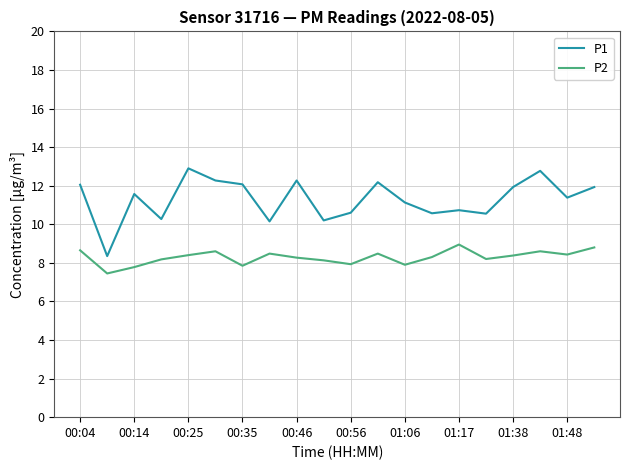

Which series has the widest spread of values?

P1